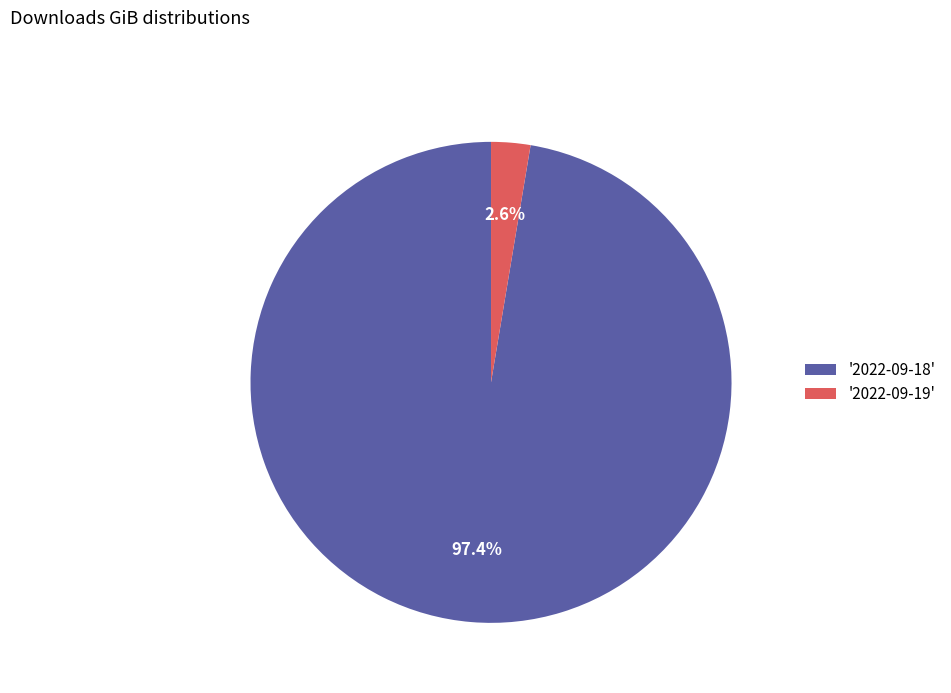

Is there a majority slice in this chart?

Yes